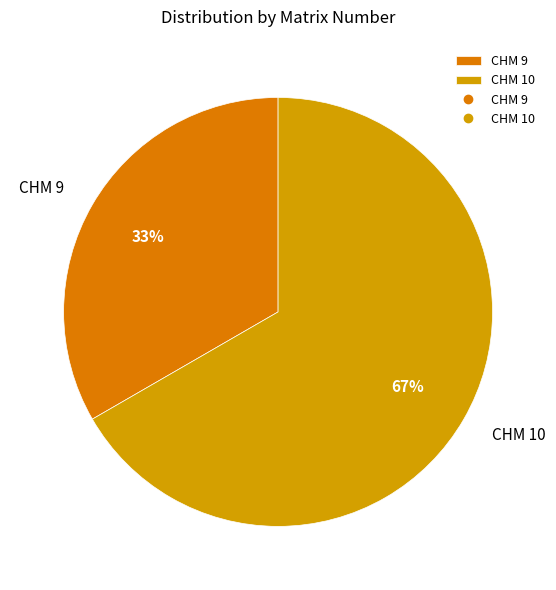

Does CHM 10 represent more than half of the total?

Yes